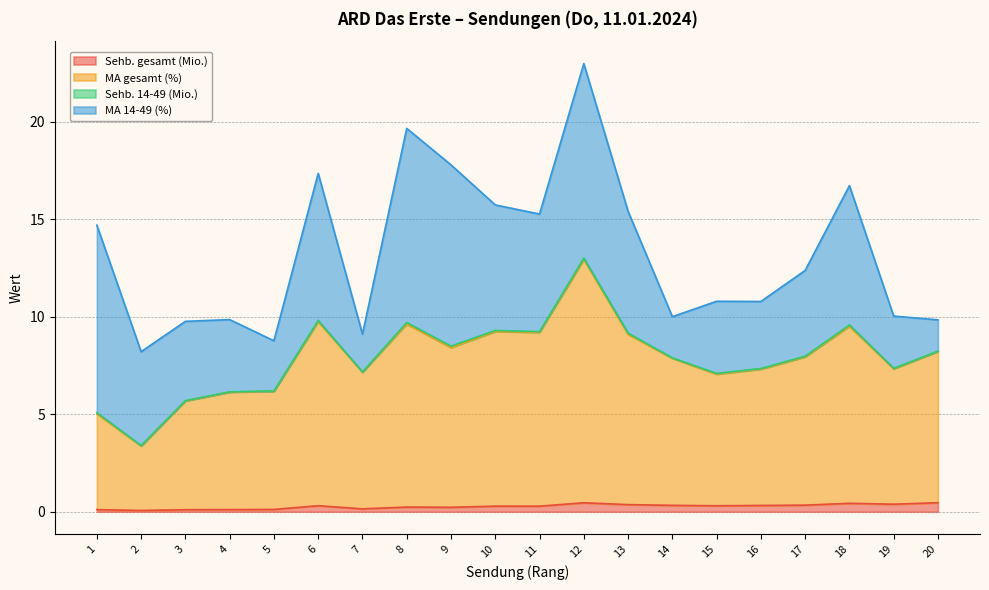

Which label corresponds to the smallest value in the chart?

2